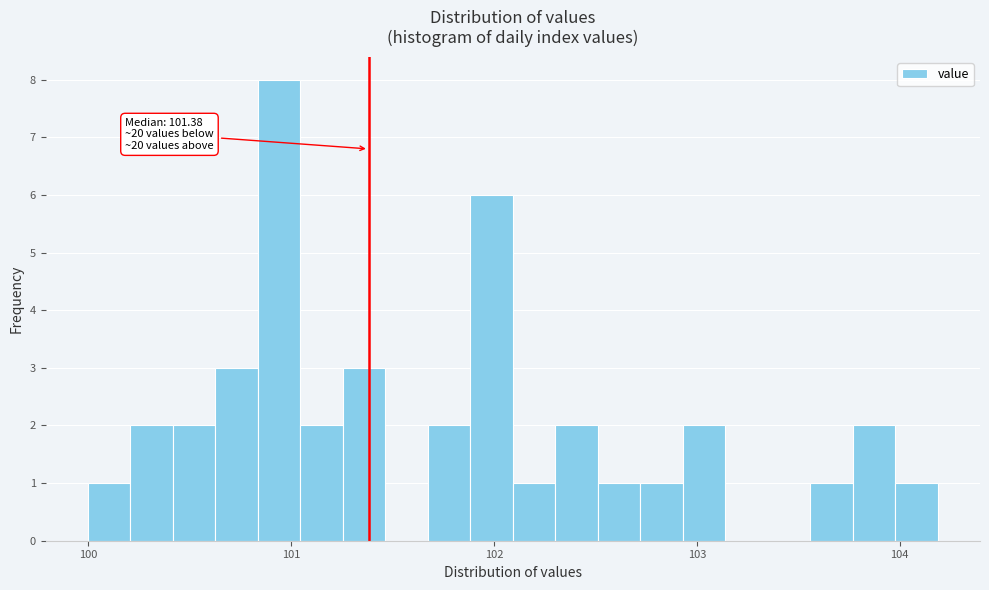

Around what value on the x-axis is the tallest bar? Give the approximate position of its centre, as read against the axis.

100.9